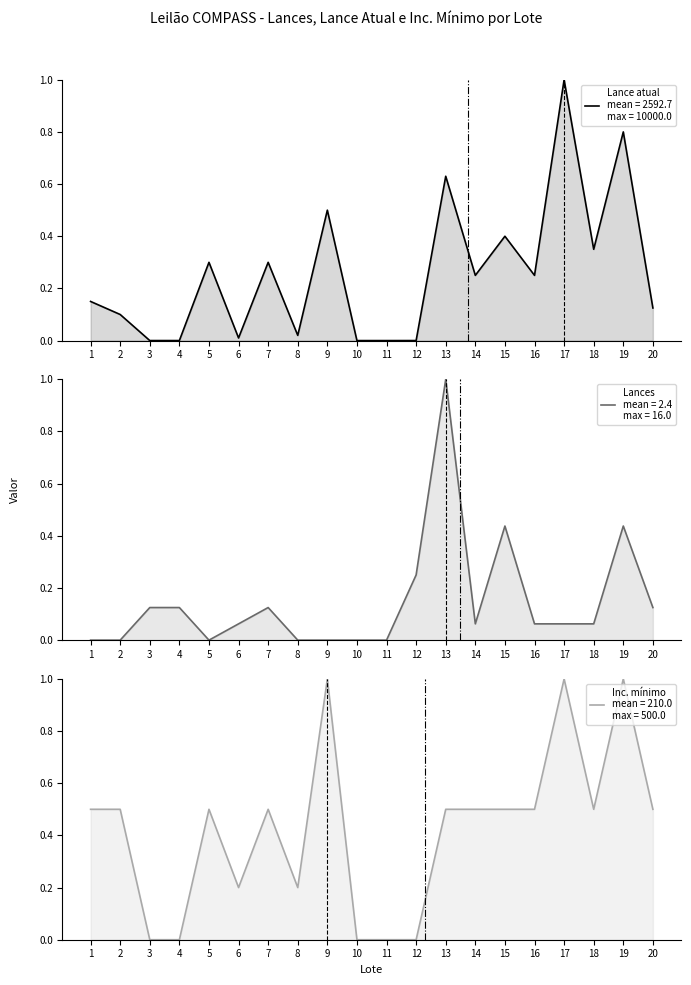

Is the value of Lance atual at 13 greater than the value of Inc. mínimo at 1?

Yes